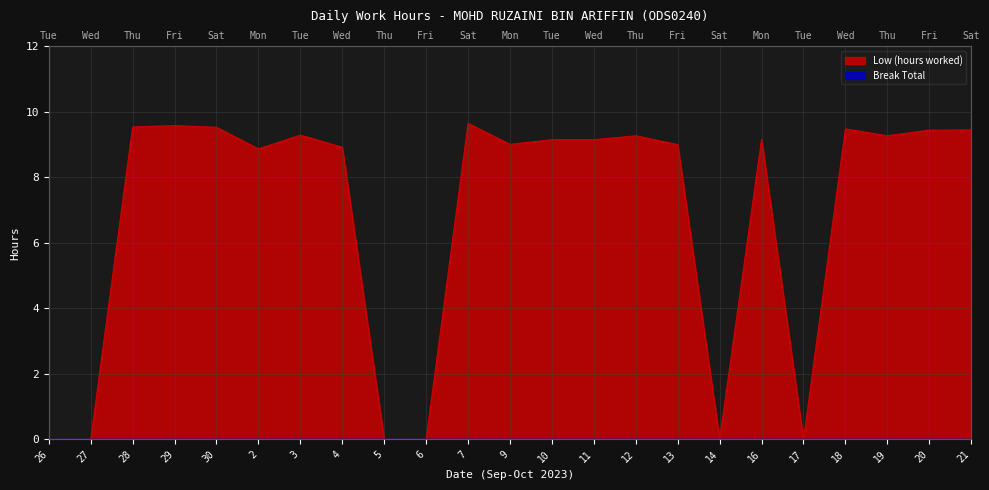

What position from the left is 13?

16